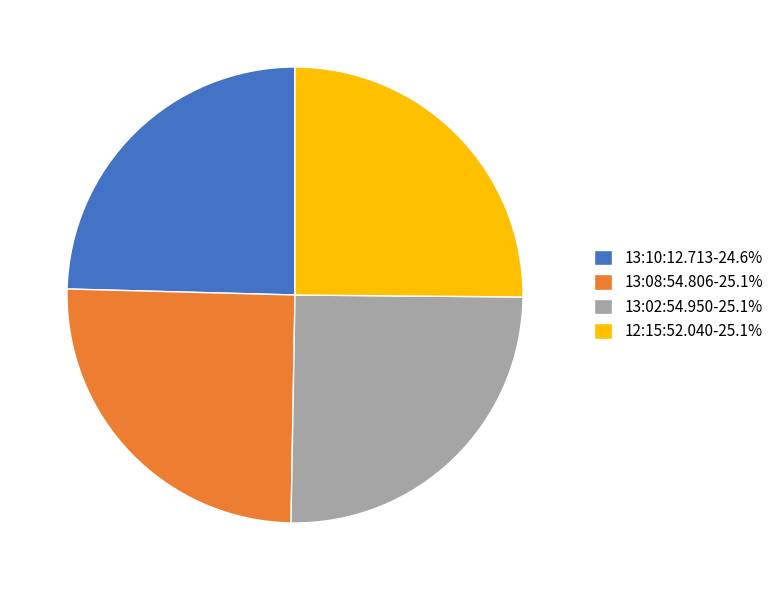

Does 13:08:54.806-25.1% represent more than half of the total?

No